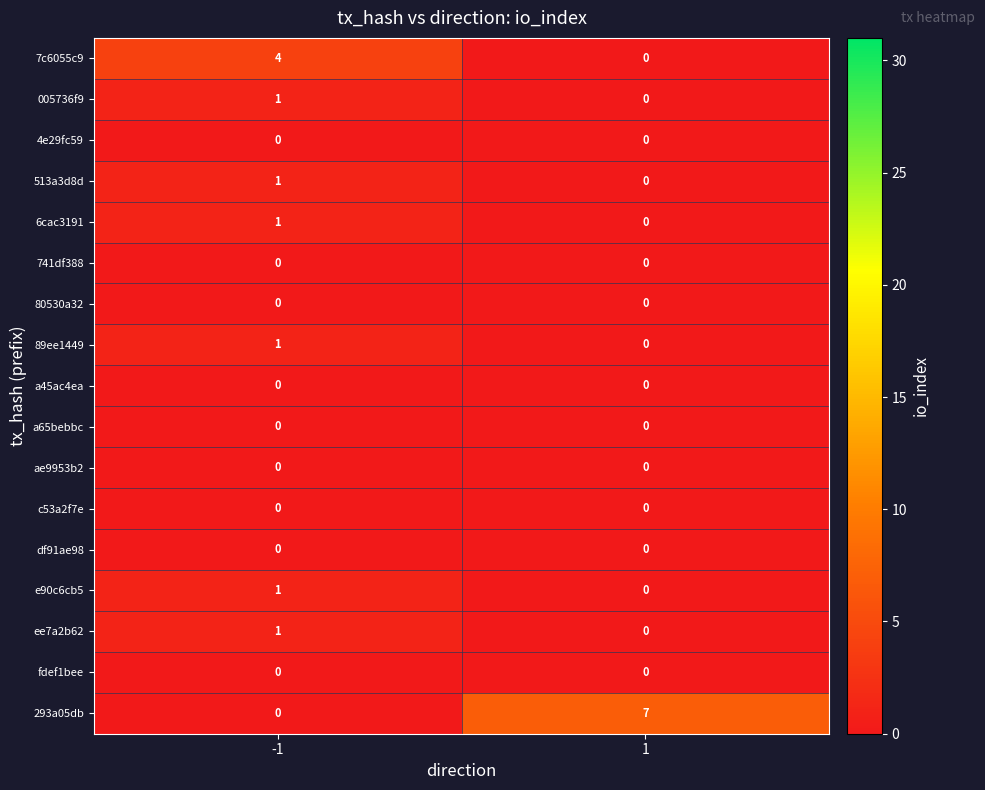

Count the number of data series in this chart.

17